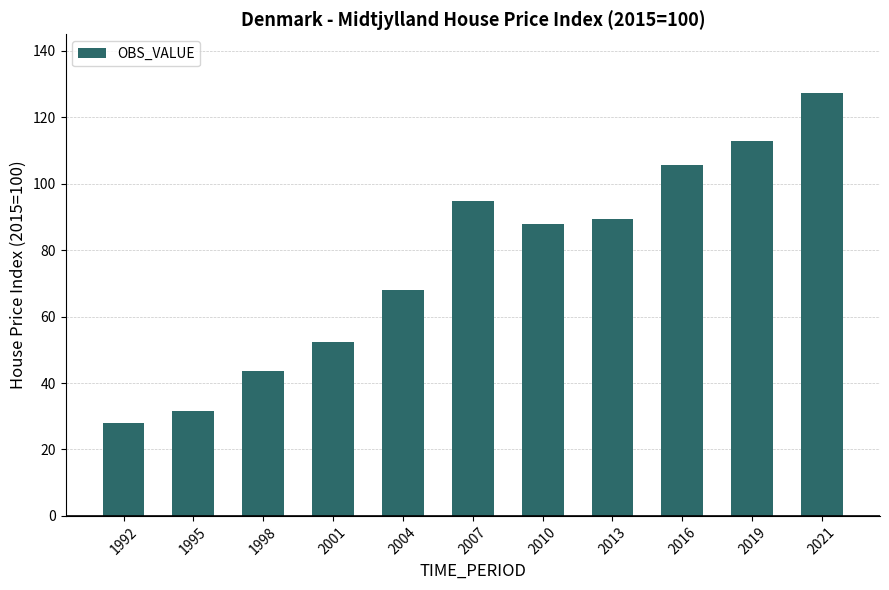

Reading right to left, what are all the values shown in this chart?

127.2	112.9	105.7	89.3	87.8	94.9	67.9	52.4	43.6	31.5	28.1